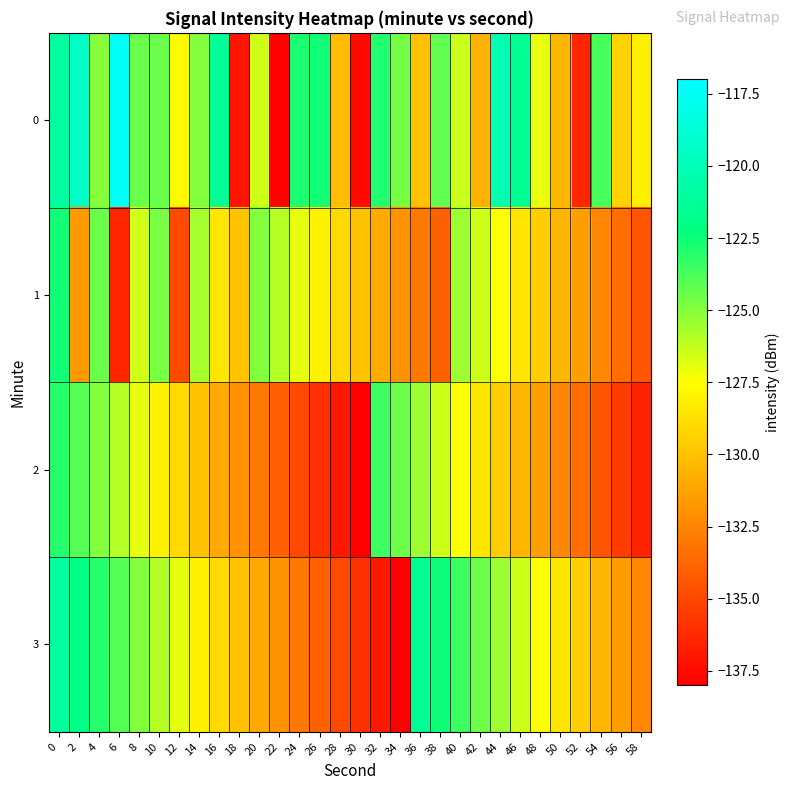

Reading right to left, what are all the values shown in this chart?

0: 58=-128.1	56=-129.4	54=-123.8	52=-136.4	50=-130.4	48=-127.0	46=-121.5	44=-120.2	42=-130.7	40=-126.4	38=-124.3	36=-130.0	34=-124.7	32=-122.9	30=-137.6	28=-130.2	26=-122.6	24=-122.8	22=-137.9	20=-126.5	18=-137.2	16=-121.3	14=-125.0	12=-127.7	10=-124.5	8=-124.4	6=-117.4	4=-125.1	2=-119.4	0=-120.9
1: 58=-134.5	56=-133.5	54=-132.5	52=-131.5	50=-130.5	48=-129.5	46=-128.5	44=-127.5	42=-126.5	40=-125.5	38=-134.0	36=-133.0	34=-132.0	32=-131.0	30=-130.0	28=-129.0	26=-128.0	24=-127.0	22=-126.0	20=-125.0	18=-129.9	16=-128.5	14=-125.6	12=-135.0	10=-124.7	8=-126.5	6=-136.4	4=-124.4	2=-131.6	0=-122.7
2: 58=-136.5	56=-135.5	54=-134.5	52=-133.5	50=-132.5	48=-131.5	46=-130.5	44=-129.5	42=-128.5	40=-127.5	38=-126.5	36=-125.5	34=-124.5	32=-123.5	30=-138.0	28=-137.0	26=-136.0	24=-135.0	22=-134.0	20=-133.0	18=-132.0	16=-131.0	14=-130.0	12=-129.0	10=-128.0	8=-127.0	6=-126.0	4=-125.0	2=-124.0	0=-123.0
3: 58=-132.5	56=-131.5	54=-130.5	52=-129.5	50=-128.5	48=-127.5	46=-126.5	44=-125.5	42=-124.5	40=-123.5	38=-122.5	36=-121.5	34=-138.0	32=-137.0	30=-136.0	28=-135.0	26=-134.0	24=-133.0	22=-132.0	20=-131.0	18=-130.0	16=-129.0	14=-128.0	12=-127.0	10=-126.0	8=-125.0	6=-124.0	4=-123.0	2=-122.0	0=-121.0